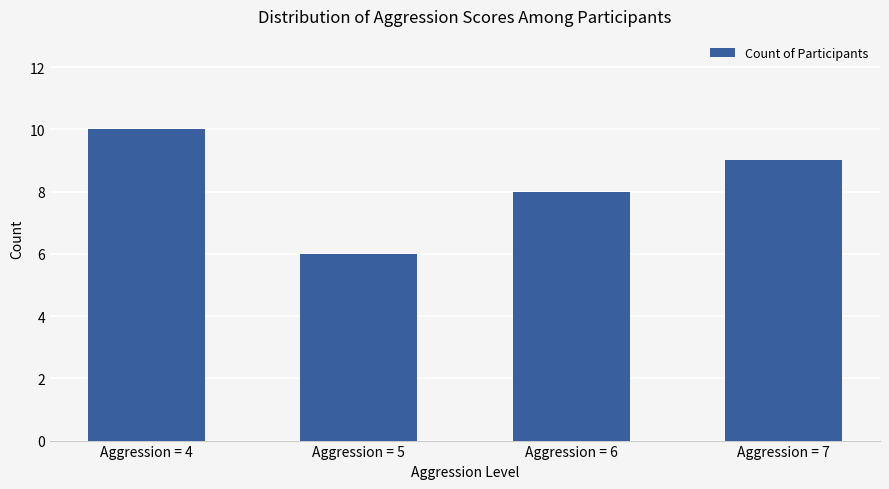

What is the change in value from Aggression = 5 to Aggression = 6?

+2